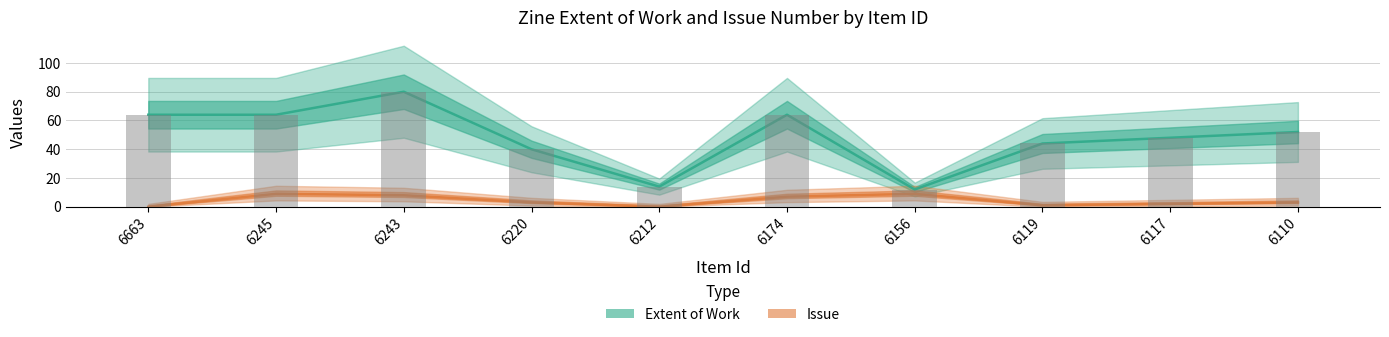

Which label corresponds to the smallest value in the chart?

6663